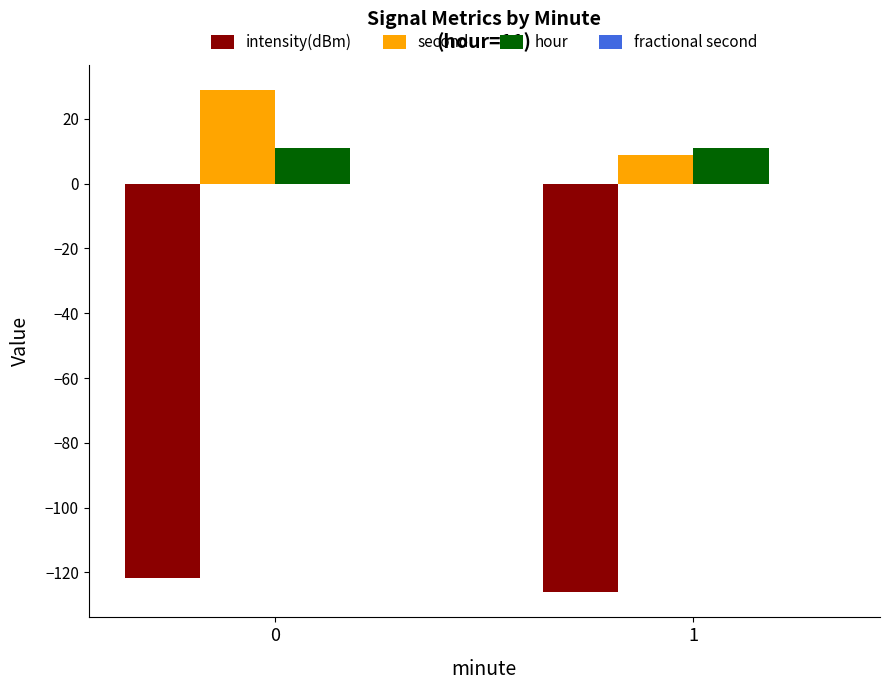

Are the bars horizontal?

No